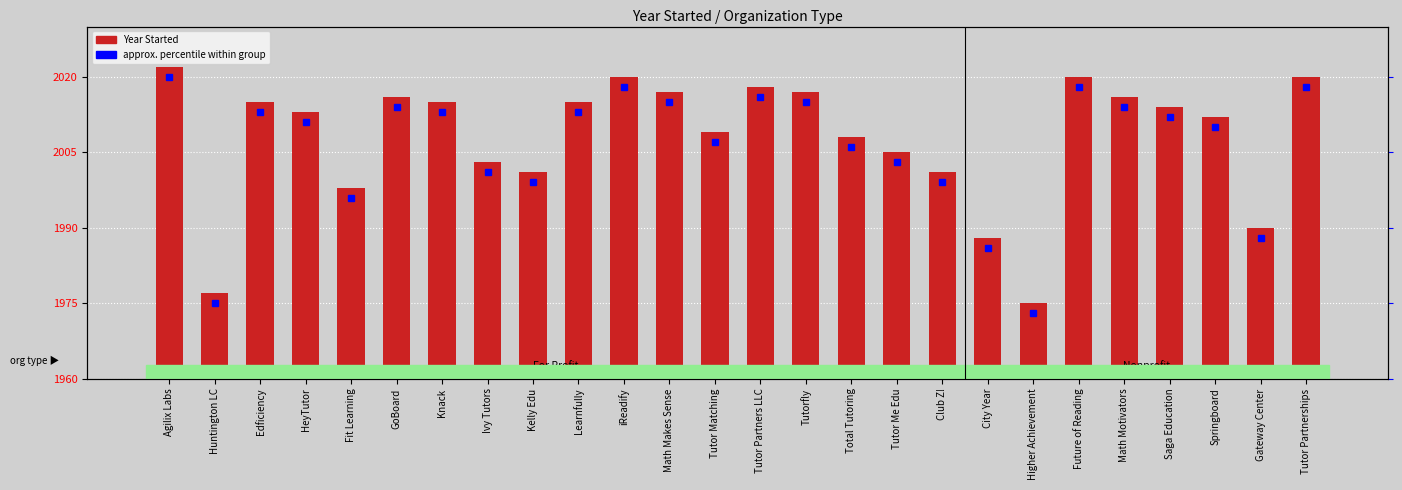

How many distinct data groups are displayed?

1